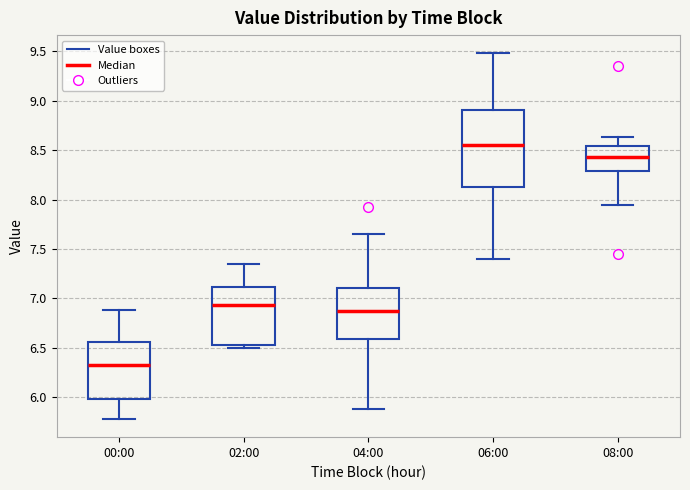

Which box's median line is the highest?

06:00